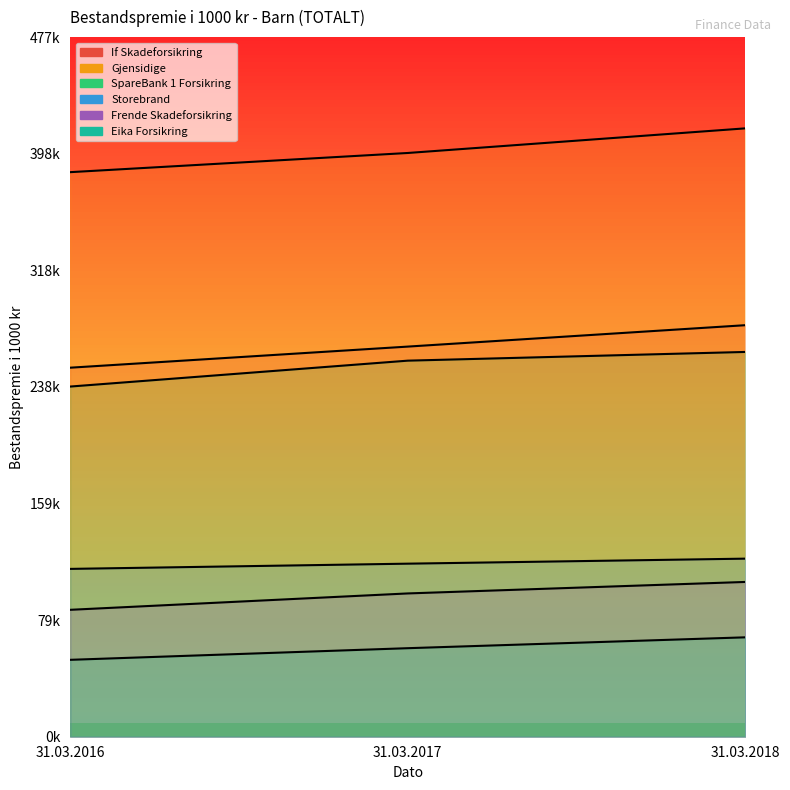

How many data points in SpareBank 1 Forsikring are above 256790?

1